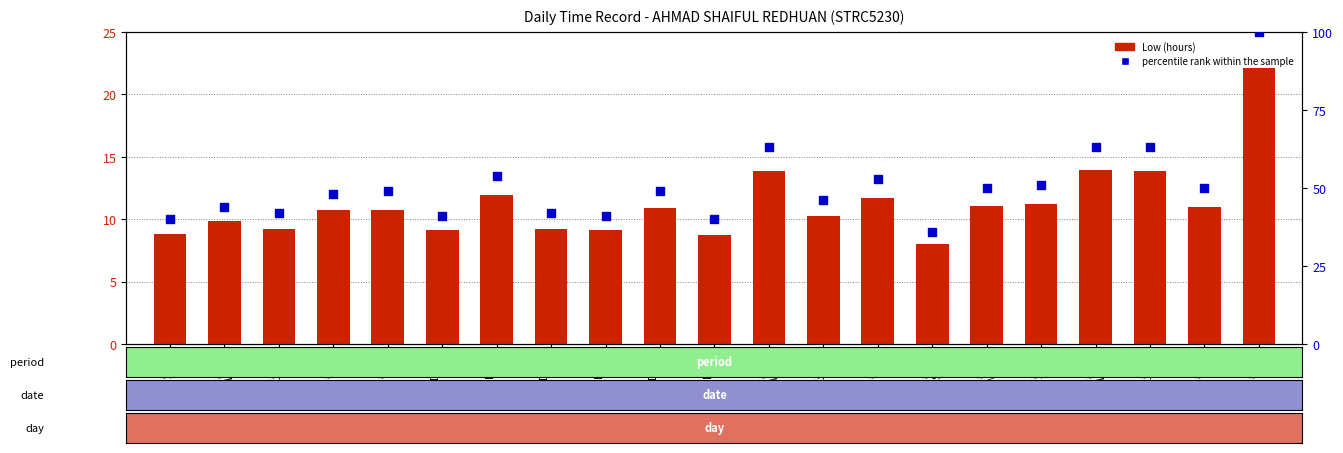

Which series has the largest total across all categories?

percentile rank within the sample